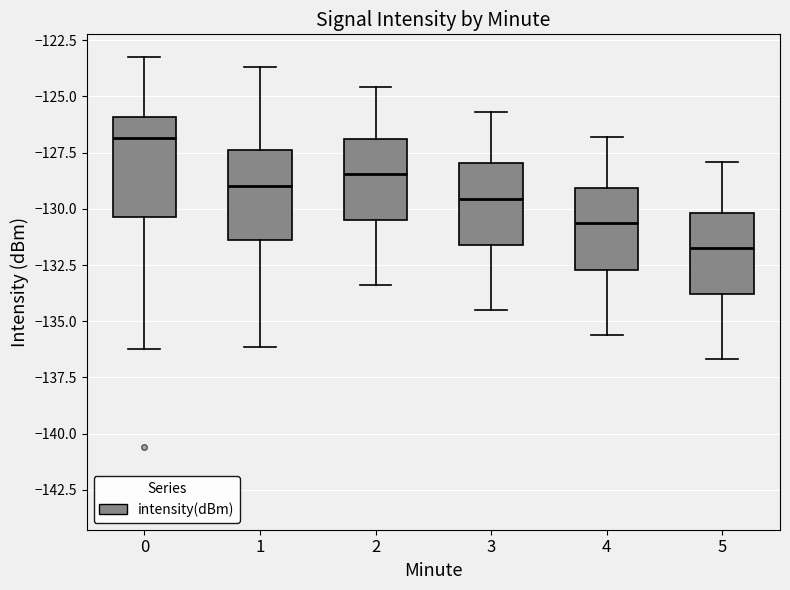

Which box has the highest median line?

0